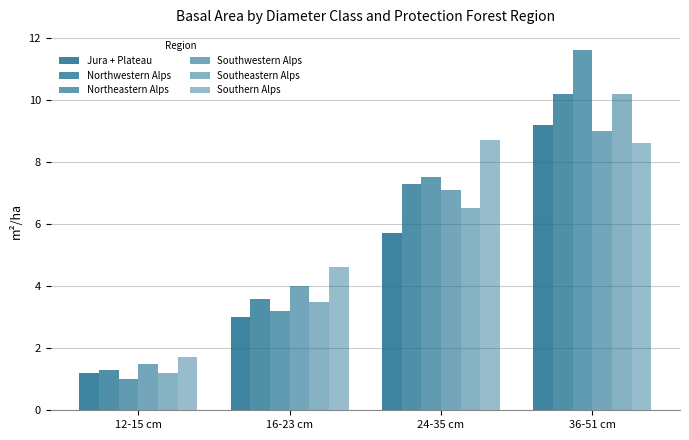

At which label does Northwestern Alps first exceed 7?

24-35 cm